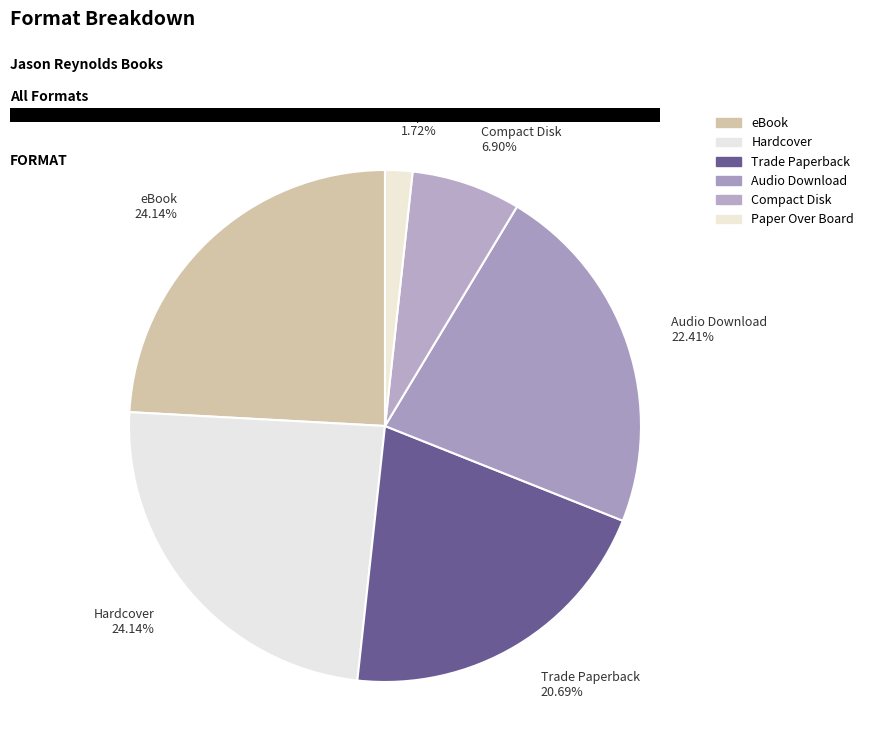

True or false: Trade Paperback accounts for 34% of the total.

False